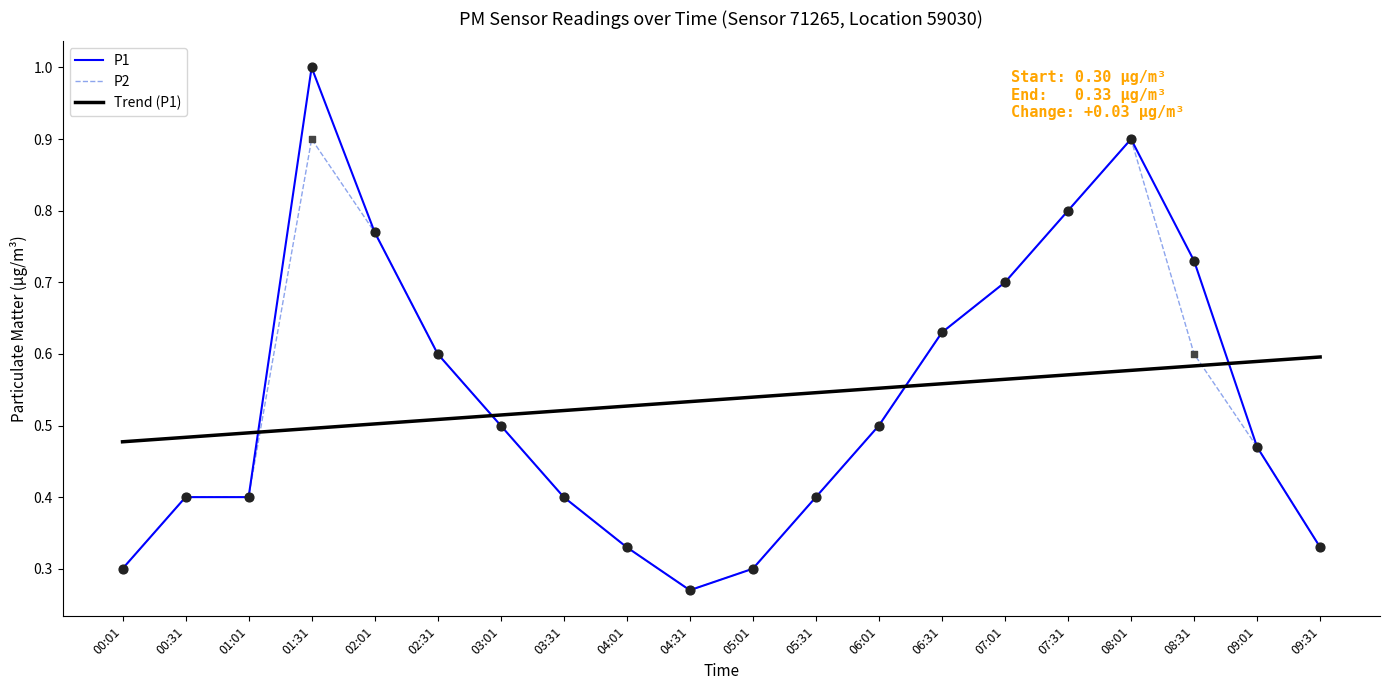

What is the total value across all series at 01:31?

2.4